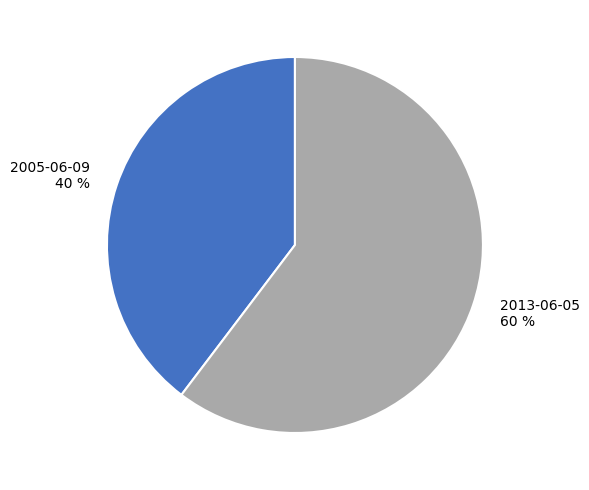

Do 2013-06-05 and 2005-06-09 together represent more than half of the pie?

Yes